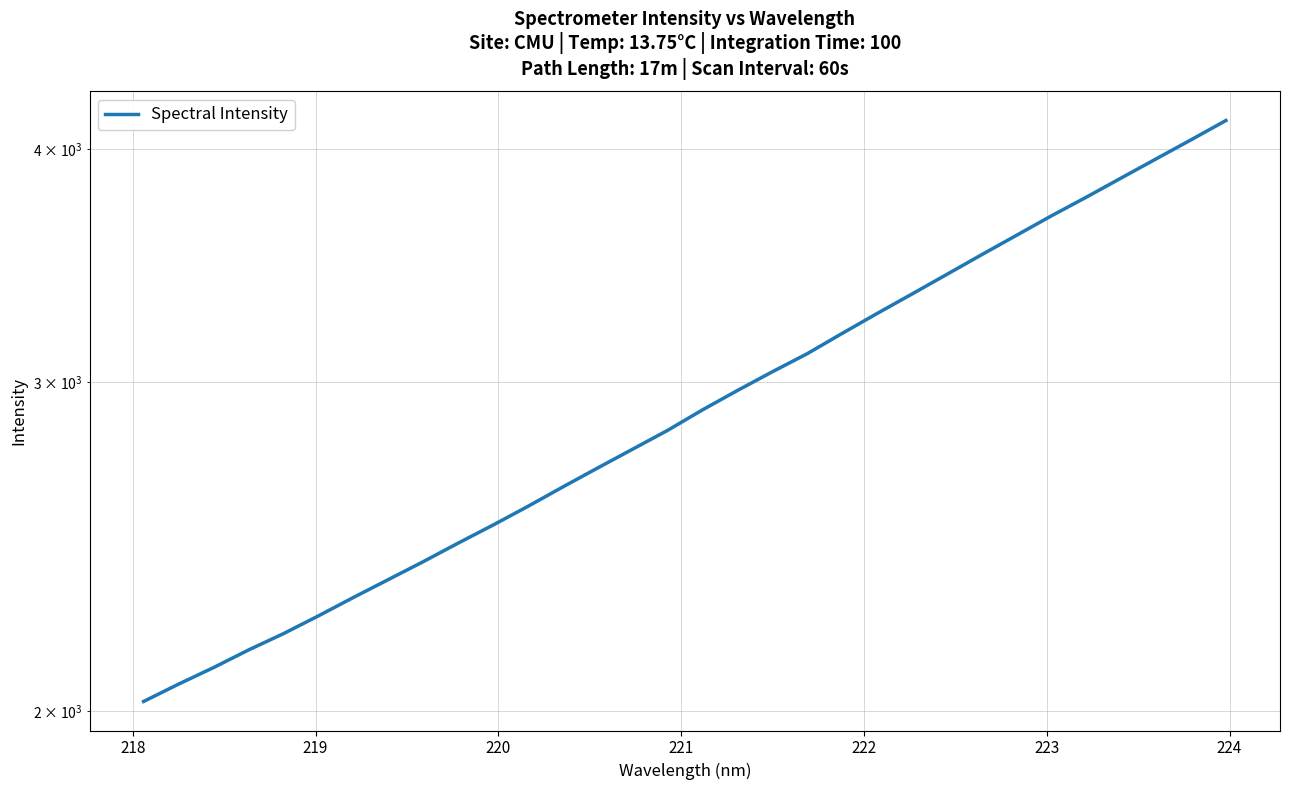

True or false: the data shows 3872.5 at 16.

False